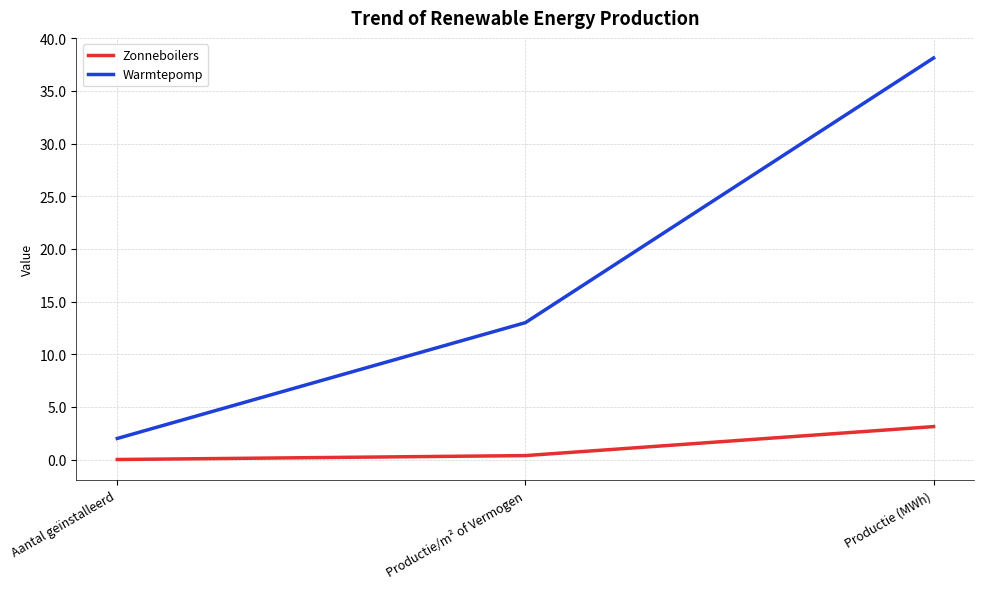

Which series has the largest total across all categories?

Warmtepomp